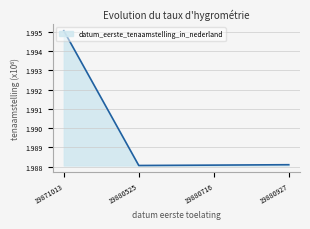

What is the sum of the values at 19880927 and 19871013?

4.0